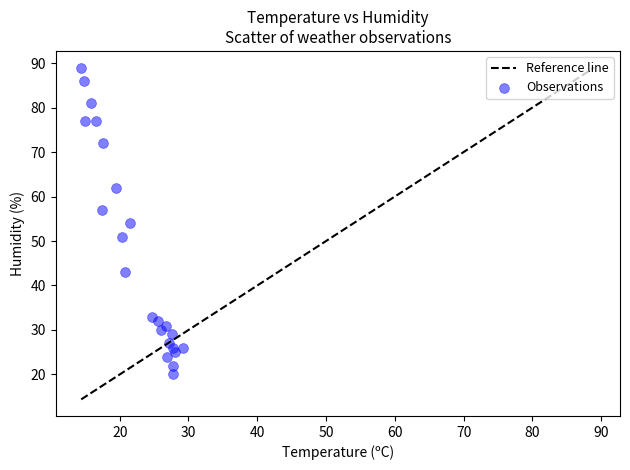

What is the range of Y values (max minus min)?

69